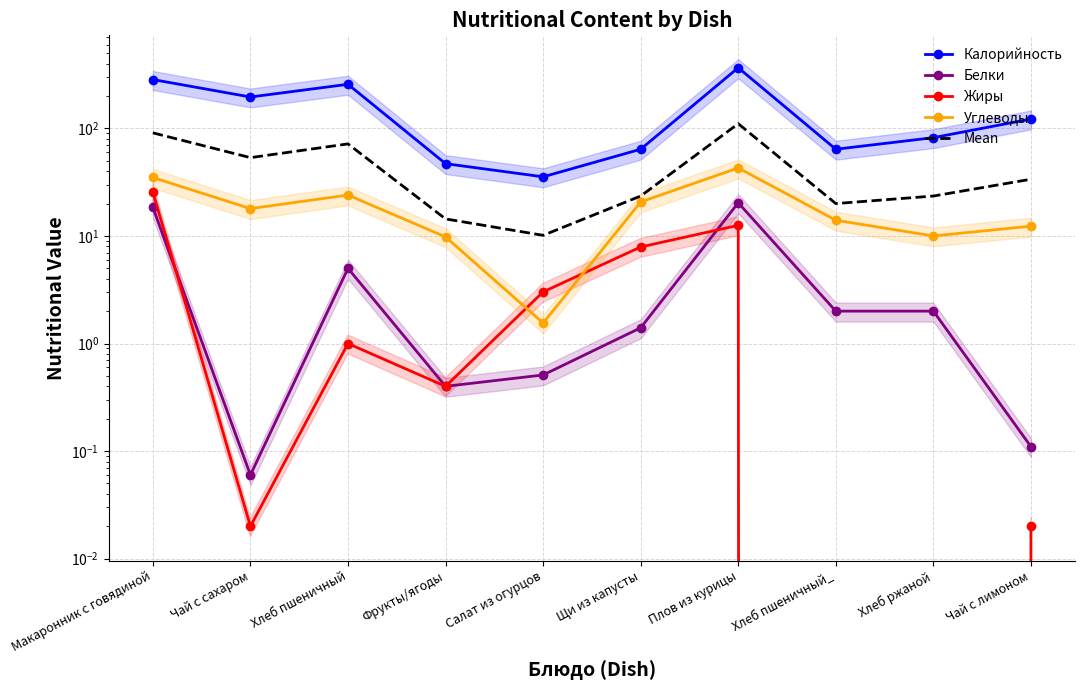

What is the sum of the Mean values at Плов из курицы and Салат из огурцов?

120.7